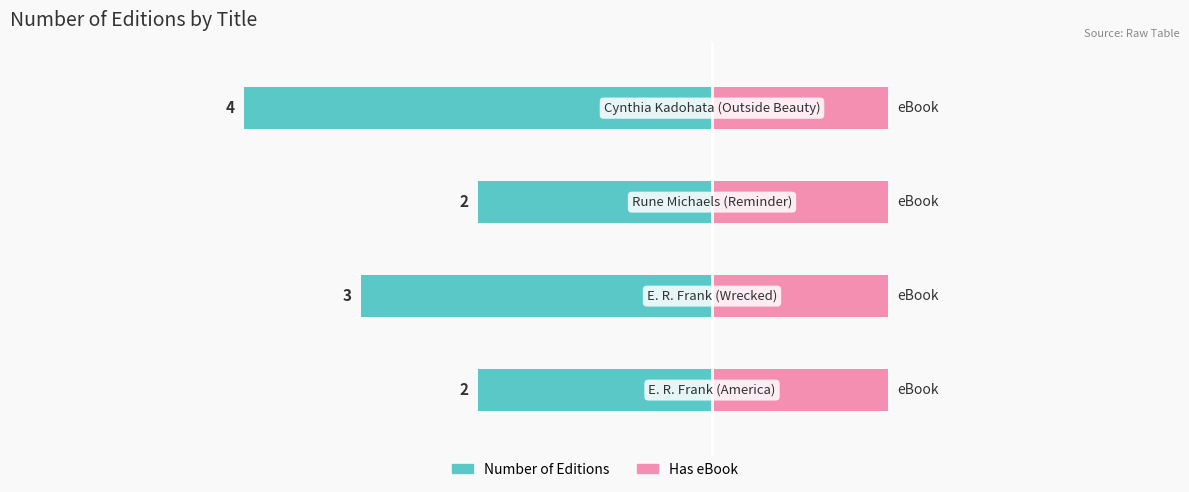

What are all the series names shown in the legend?

Number of Editions, Has eBook